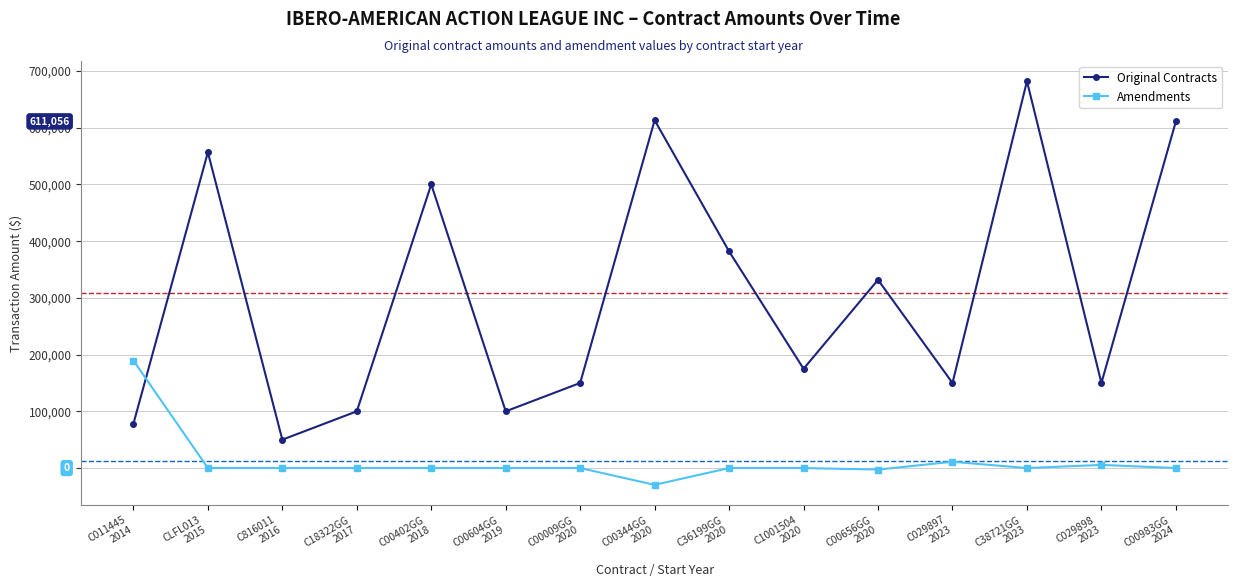

What is the sum of all Original Contracts values?

4629469